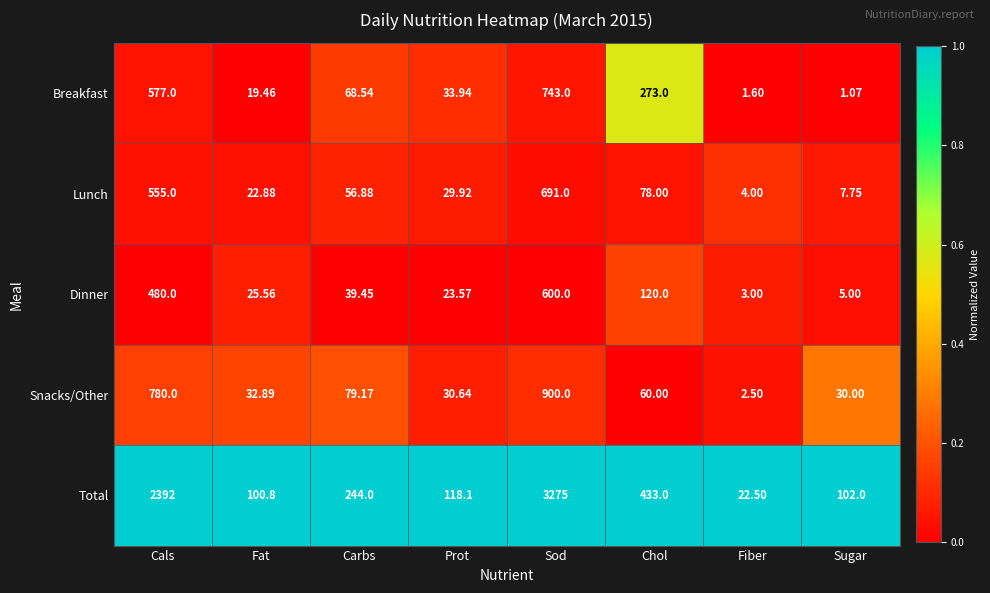

At which label does Lunch first exceed 56?

Cals